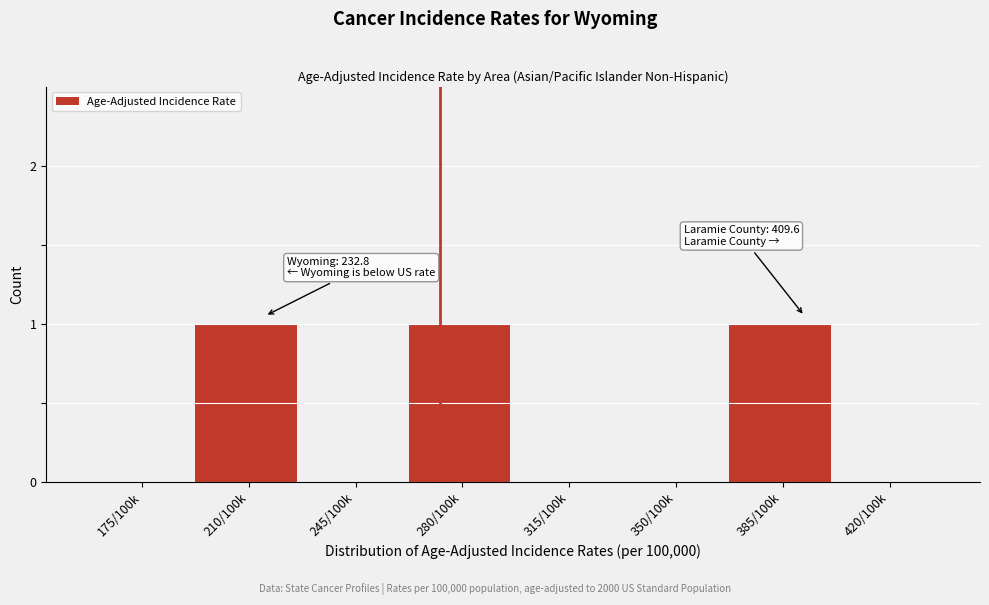

Reading left to right, transcribe all the data shown in this chart.

175/100k=0	210/100k=1	245/100k=0	280/100k=1	315/100k=0	350/100k=0	385/100k=1	420/100k=0